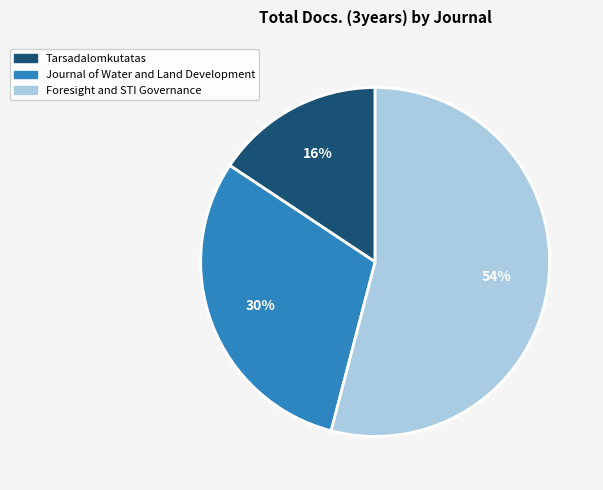

Do Journal of Water and Land Development and Foresight and STI Governance together represent more than half of the pie?

Yes